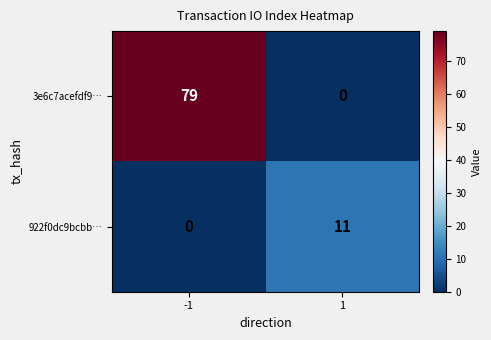

What is the sum of the 3e6c7acefdf9… values at -1 and 1?

79